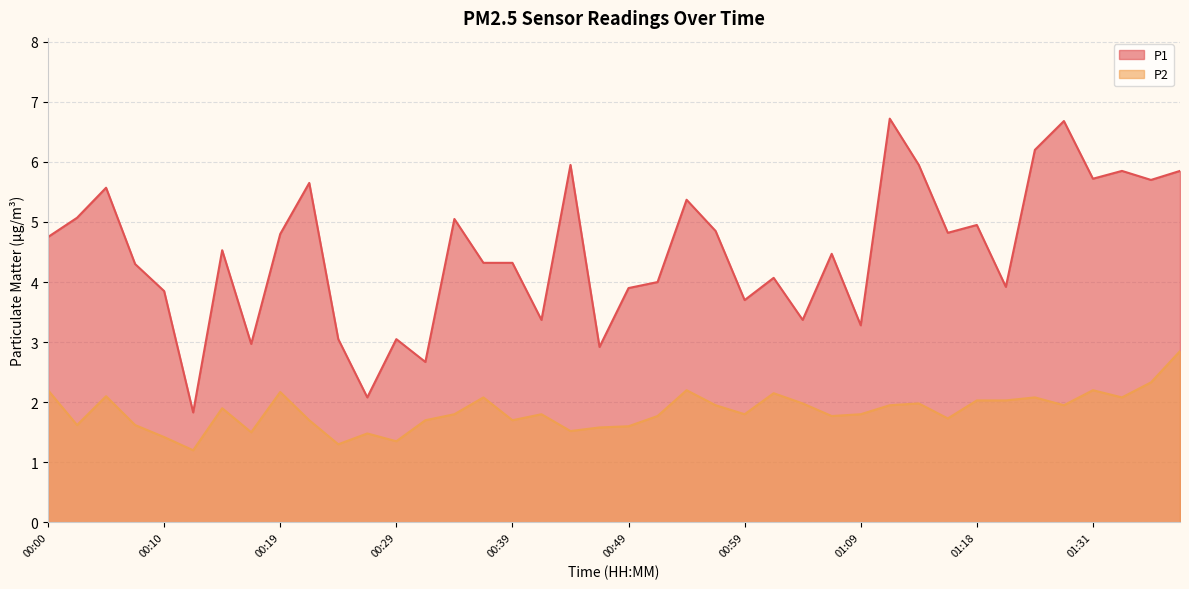

How many lines are shown in the chart?

2